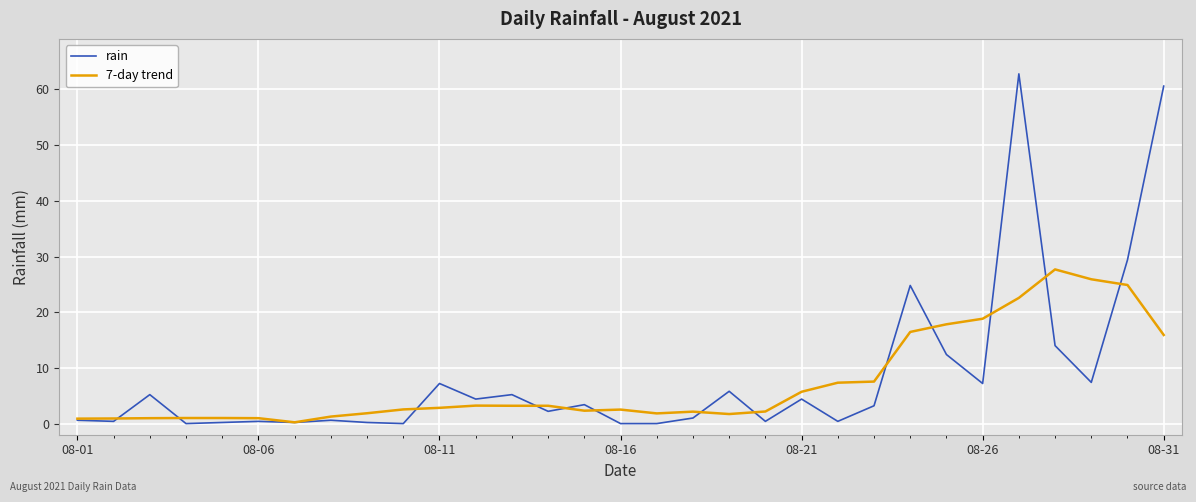

Count the number of data series in this chart.

2